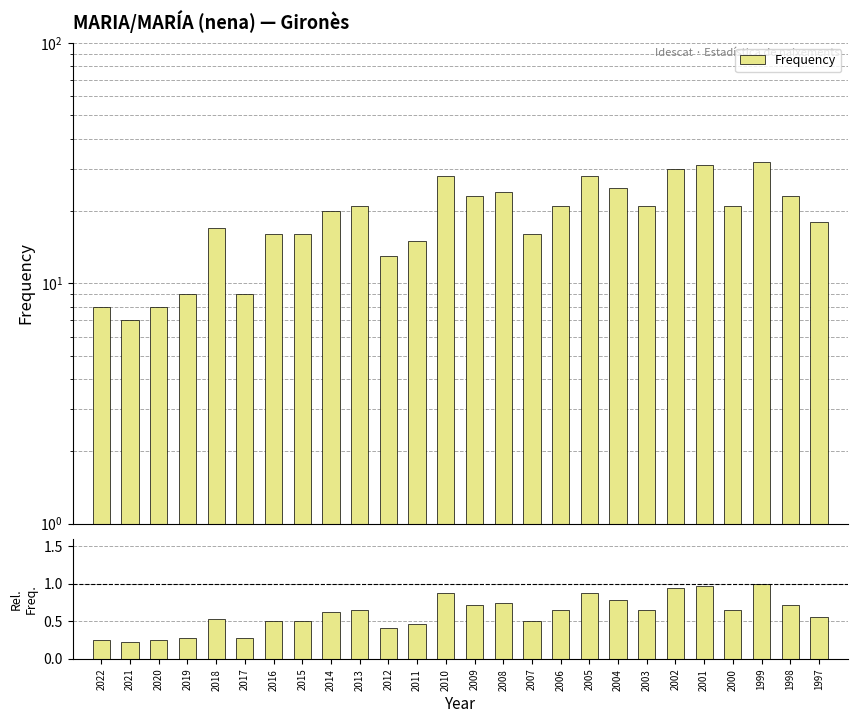

Are the bars horizontal?

No